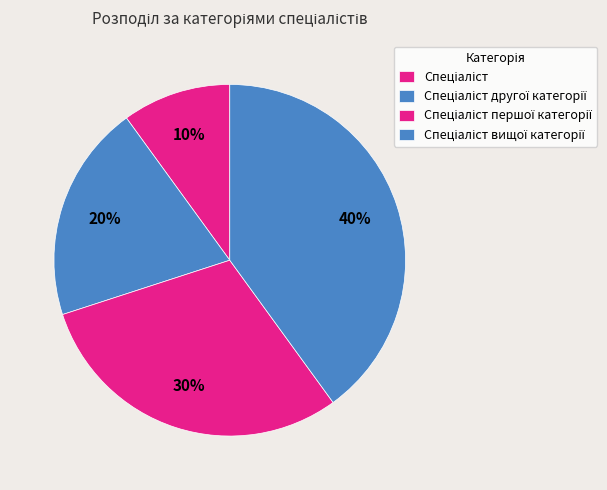

Count the number of slices in the pie.

4